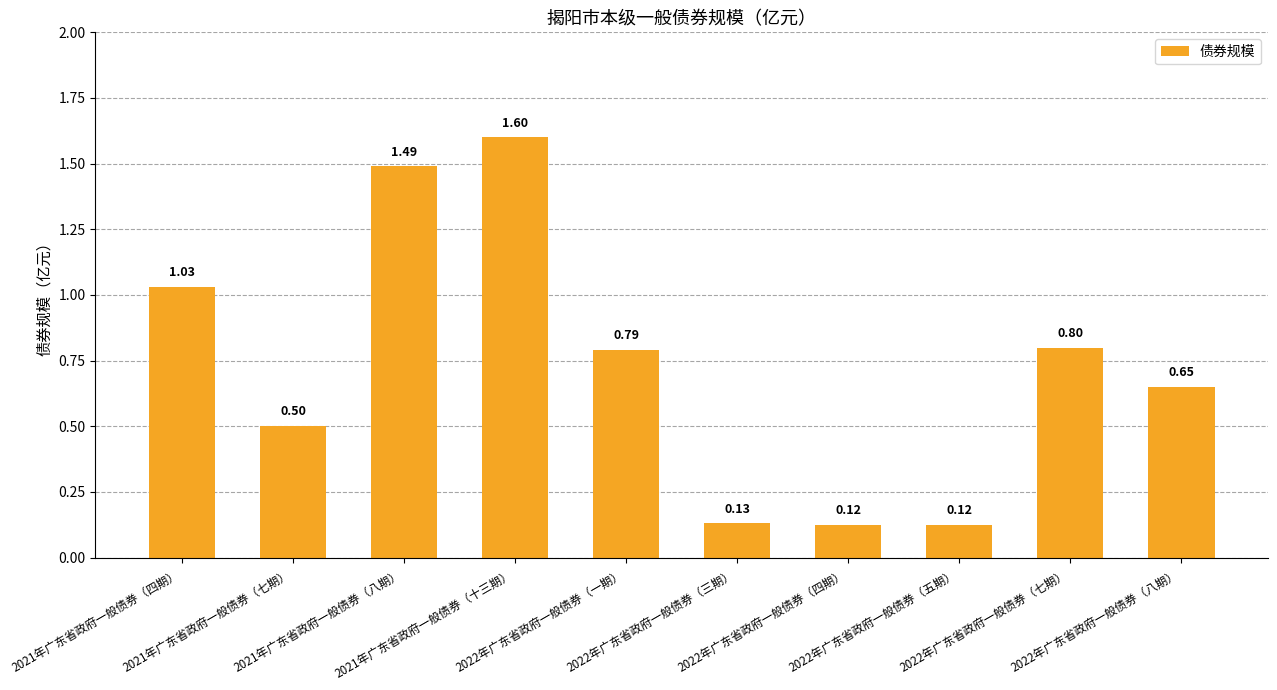

What is the difference between the values at 2021年广东省政府一般债券（七期） and 2022年广东省政府一般债券（五期）?

0.4